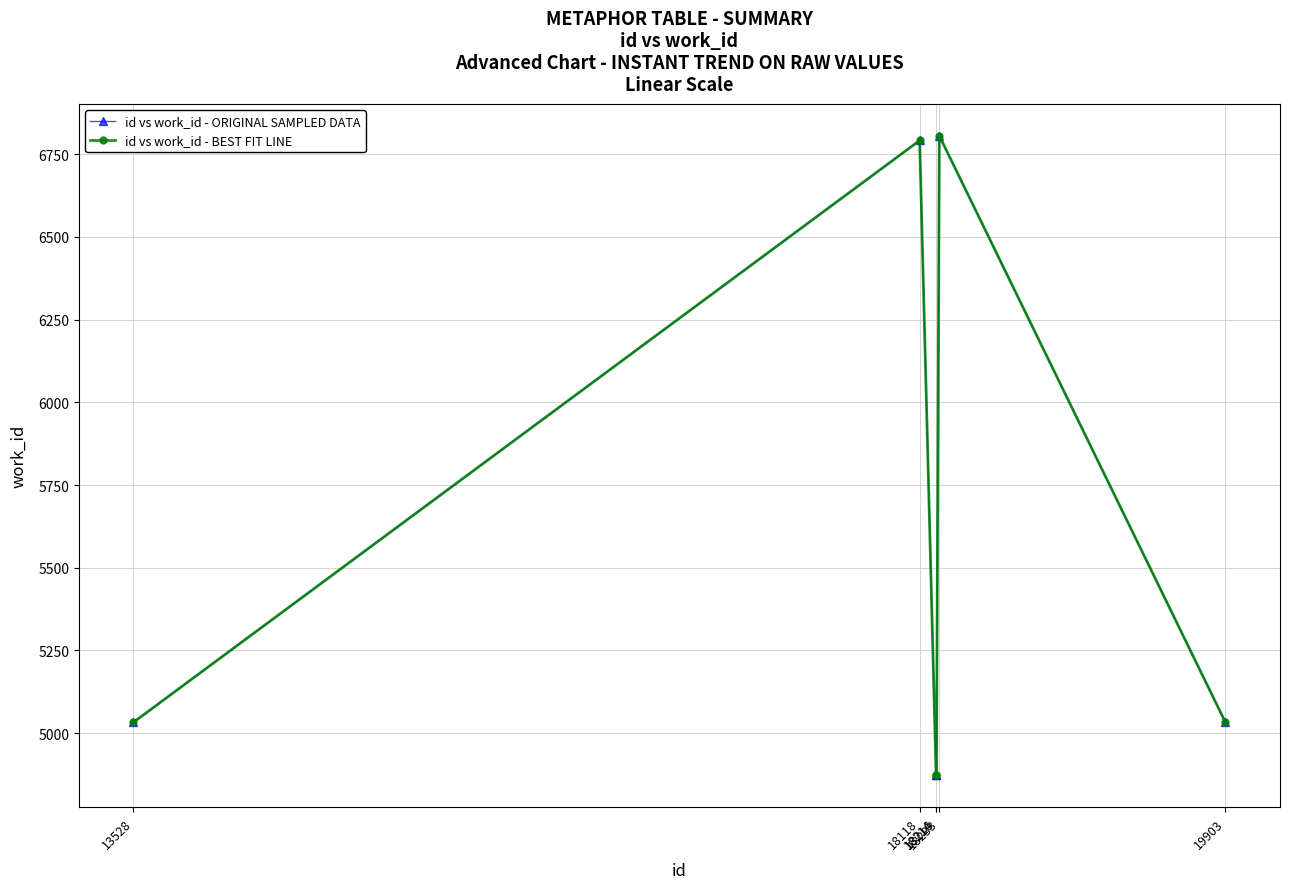

Which series has the largest range (max minus min)?

id vs work_id - ORIGINAL SAMPLED DATA